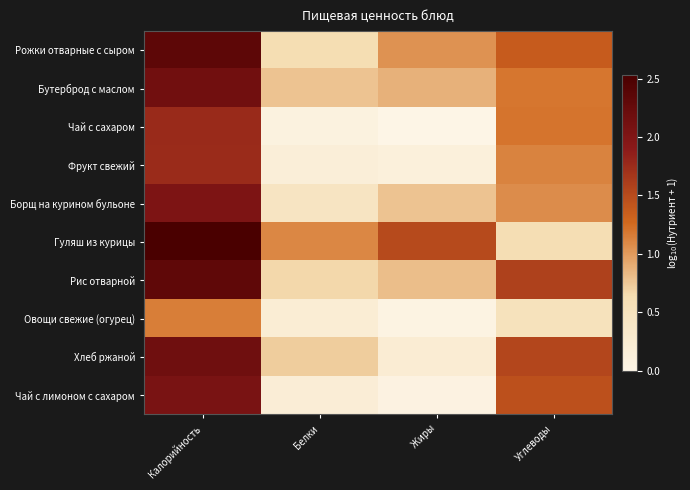

How many distinct data groups are displayed?

10